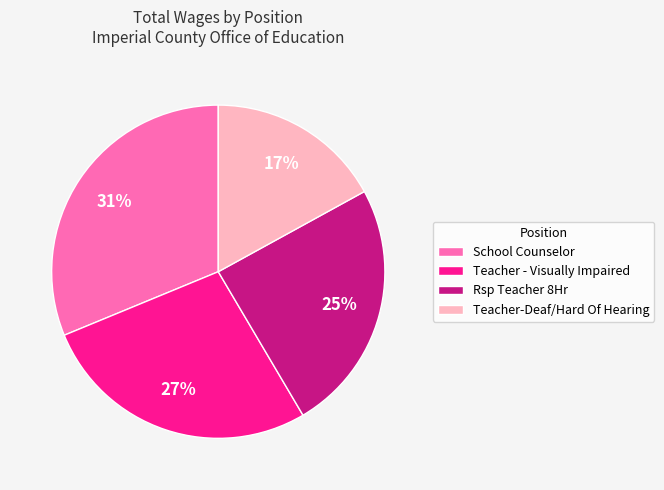

Rank the categories by value from highest to lowest.

School Counselor, Teacher - Visually Impaired, Rsp Teacher 8Hr, Teacher-Deaf/Hard Of Hearing